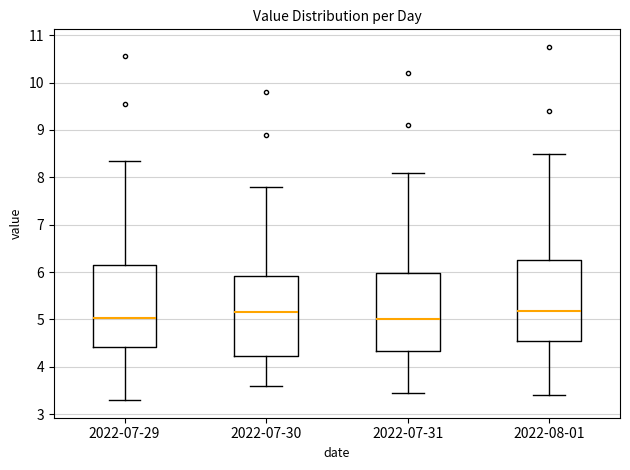

Reading left to right, transcribe this box plot: for each box, give where its median line is, the range the box spans, and where its two whiskers end, as read against the y-axis. The values are not printed on the chart, so give them approximately, as read against the axis.

2022-07-29: median 5.0, box 4.4 to 6.2, whiskers 3.3 to 8.4
2022-07-30: median 5.2, box 4.2 to 5.9, whiskers 3.6 to 7.8
2022-07-31: median 5.0, box 4.3 to 6.0, whiskers 3.5 to 8.1
2022-08-01: median 5.2, box 4.5 to 6.3, whiskers 3.4 to 8.5